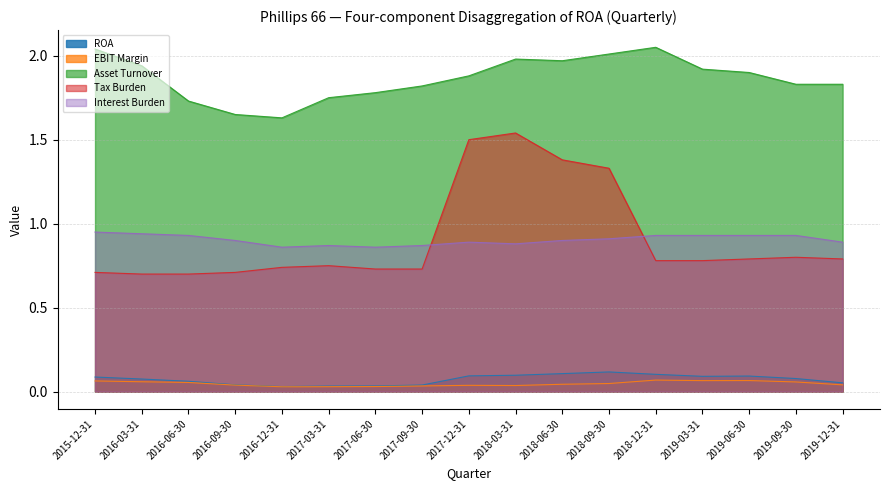

What is the label of the 7th point from the left?

2017-06-30